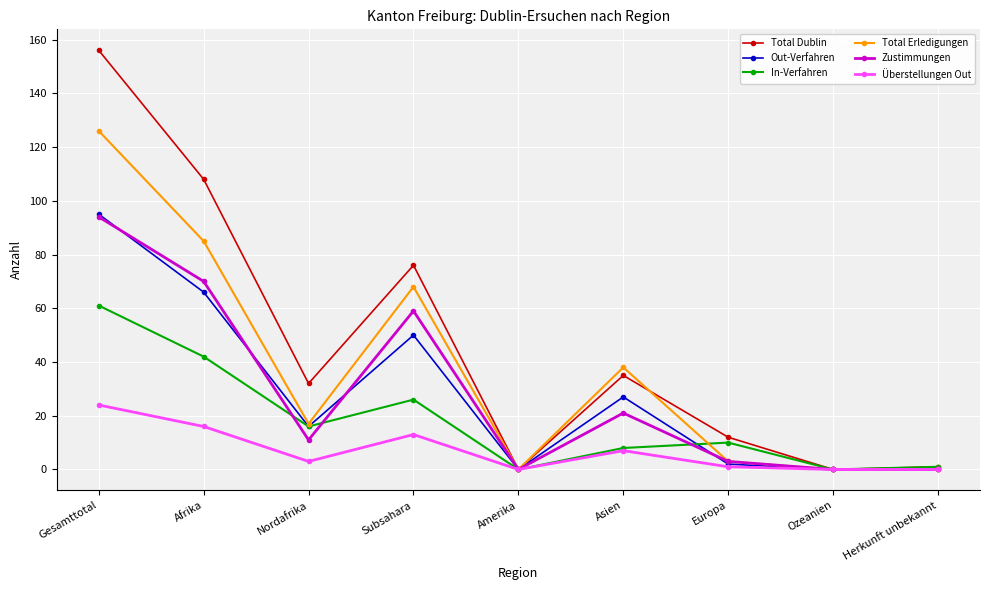

Count the number of categories in the chart.

9